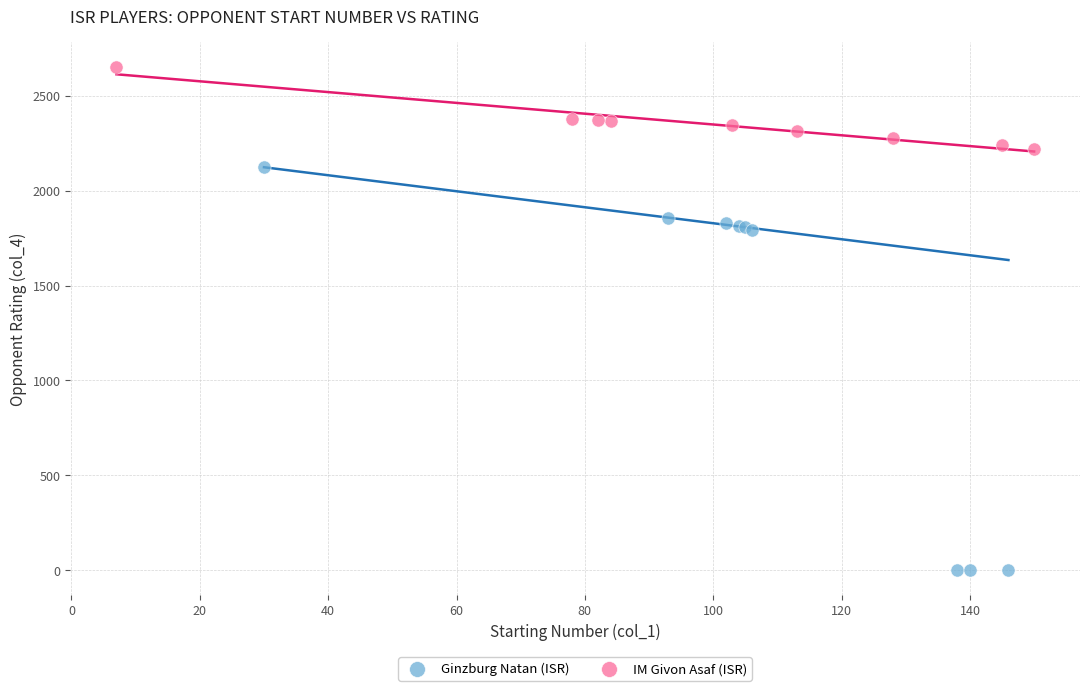

What are all the series names shown in the legend?

Ginzburg Natan (ISR), IM Givon Asaf (ISR)